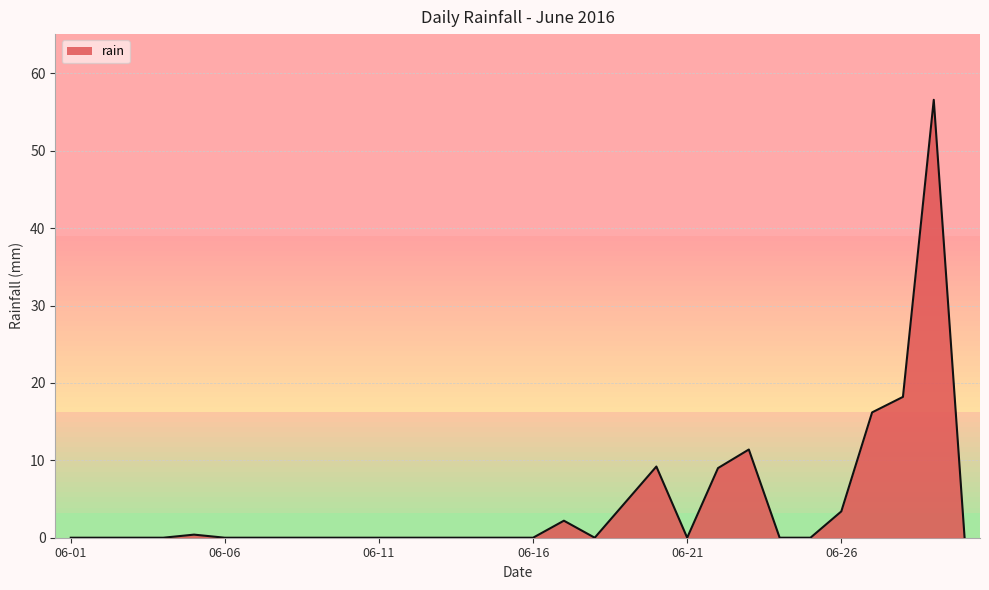

How many distinct data groups are displayed?

1